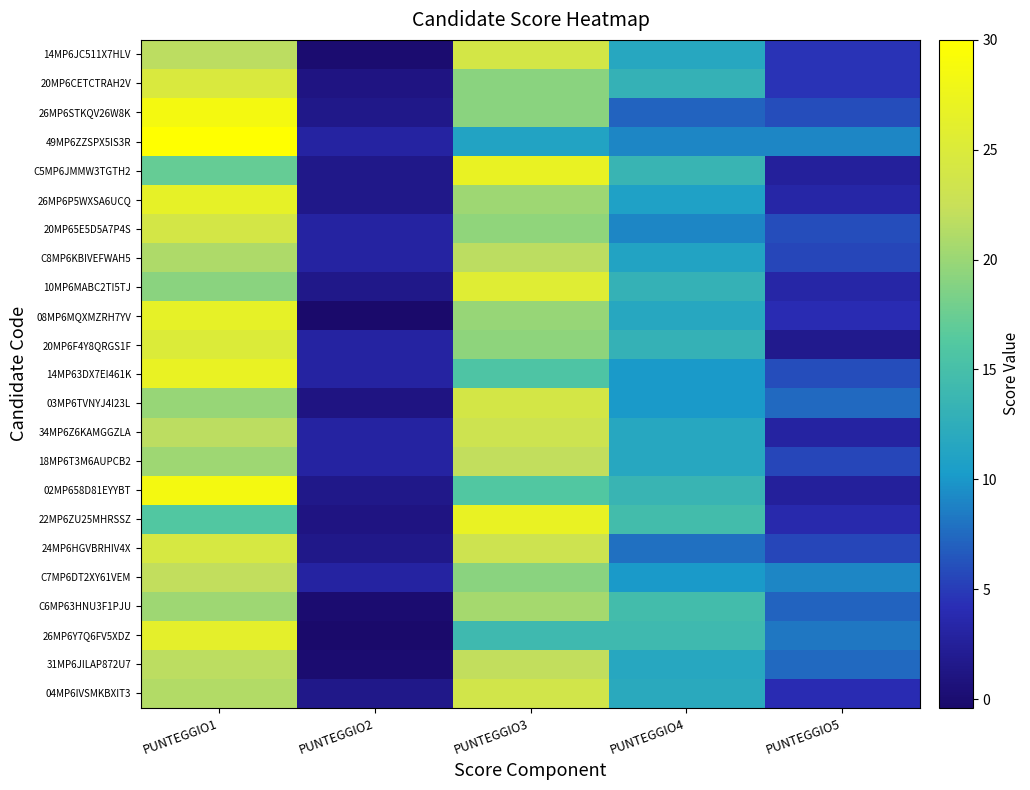

Reading left to right, list all the values displayed in this chart.

14MP6JC511X7HLV: PUNTEGGIO1=21.7	PUNTEGGIO2=0.0	PUNTEGGIO3=24.0	PUNTEGGIO4=11.6	PUNTEGGIO5=4.5
20MP6CETCTRAH2V: PUNTEGGIO1=24.7	PUNTEGGIO2=1.1	PUNTEGGIO3=19.1	PUNTEGGIO4=13.1	PUNTEGGIO5=4.5
26MP6STKQV26W8K: PUNTEGGIO1=28.5	PUNTEGGIO2=1.5	PUNTEGGIO3=19.1	PUNTEGGIO4=7.1	PUNTEGGIO5=6.0
49MP6ZZSPX5IS3R: PUNTEGGIO1=30.0	PUNTEGGIO2=3.0	PUNTEGGIO3=11.2	PUNTEGGIO4=9.0	PUNTEGGIO5=9.0
C5MP6JMMW3TGTH2: PUNTEGGIO1=17.2	PUNTEGGIO2=1.5	PUNTEGGIO3=27.0	PUNTEGGIO4=13.5	PUNTEGGIO5=2.6
26MP6P5WXSA6UCQ: PUNTEGGIO1=26.6	PUNTEGGIO2=1.5	PUNTEGGIO3=20.2	PUNTEGGIO4=10.8	PUNTEGGIO5=3.3
20MP65E5D5A7P4S: PUNTEGGIO1=24.0	PUNTEGGIO2=3.0	PUNTEGGIO3=19.5	PUNTEGGIO4=9.0	PUNTEGGIO5=6.0
C8MP6KBIVEFWAH5: PUNTEGGIO1=21.0	PUNTEGGIO2=3.0	PUNTEGGIO3=21.7	PUNTEGGIO4=11.2	PUNTEGGIO5=5.6
10MP6MABC2TI5TJ: PUNTEGGIO1=19.1	PUNTEGGIO2=1.5	PUNTEGGIO3=25.5	PUNTEGGIO4=13.1	PUNTEGGIO5=3.3
08MP6MQXMZRH7YV: PUNTEGGIO1=26.6	PUNTEGGIO2=-0.4	PUNTEGGIO3=19.8	PUNTEGGIO4=11.6	PUNTEGGIO5=4.1
20MP6F4Y8QRGS1F: PUNTEGGIO1=25.1	PUNTEGGIO2=3.0	PUNTEGGIO3=19.4	PUNTEGGIO4=13.1	PUNTEGGIO5=1.8
14MP63DX7EI461K: PUNTEGGIO1=27.0	PUNTEGGIO2=3.0	PUNTEGGIO3=15.7	PUNTEGGIO4=10.1	PUNTEGGIO5=6.0
03MP6TVNYJ4I23L: PUNTEGGIO1=19.8	PUNTEGGIO2=1.1	PUNTEGGIO3=24.0	PUNTEGGIO4=10.1	PUNTEGGIO5=7.5
34MP6Z6KAMGGZLA: PUNTEGGIO1=21.7	PUNTEGGIO2=3.0	PUNTEGGIO3=23.2	PUNTEGGIO4=11.6	PUNTEGGIO5=3.0
18MP6T3M6AUPCB2: PUNTEGGIO1=20.2	PUNTEGGIO2=3.0	PUNTEGGIO3=22.1	PUNTEGGIO4=11.6	PUNTEGGIO5=5.6
02MP658D81EYYBT: PUNTEGGIO1=28.5	PUNTEGGIO2=1.5	PUNTEGGIO3=16.1	PUNTEGGIO4=13.5	PUNTEGGIO5=2.6
22MP6ZU25MHRSSZ: PUNTEGGIO1=16.1	PUNTEGGIO2=1.1	PUNTEGGIO3=27.0	PUNTEGGIO4=14.6	PUNTEGGIO5=3.7
24MP6HGVBRHIV4X: PUNTEGGIO1=24.3	PUNTEGGIO2=1.5	PUNTEGGIO3=23.2	PUNTEGGIO4=7.8	PUNTEGGIO5=5.6
C7MP6DT2XY61VEM: PUNTEGGIO1=22.1	PUNTEGGIO2=3.0	PUNTEGGIO3=19.1	PUNTEGGIO4=10.1	PUNTEGGIO5=9.0
C6MP63HNU3F1PJU: PUNTEGGIO1=20.2	PUNTEGGIO2=0.0	PUNTEGGIO3=20.6	PUNTEGGIO4=14.6	PUNTEGGIO5=7.1
26MP6Y7Q6FV5XDZ: PUNTEGGIO1=26.2	PUNTEGGIO2=-0.4	PUNTEGGIO3=14.1	PUNTEGGIO4=14.2	PUNTEGGIO5=8.2
31MP6JILAP872U7: PUNTEGGIO1=21.7	PUNTEGGIO2=0.0	PUNTEGGIO3=22.1	PUNTEGGIO4=11.6	PUNTEGGIO5=7.5
04MP6IVSMKBXIT3: PUNTEGGIO1=21.3	PUNTEGGIO2=1.5	PUNTEGGIO3=23.6	PUNTEGGIO4=12.0	PUNTEGGIO5=4.1